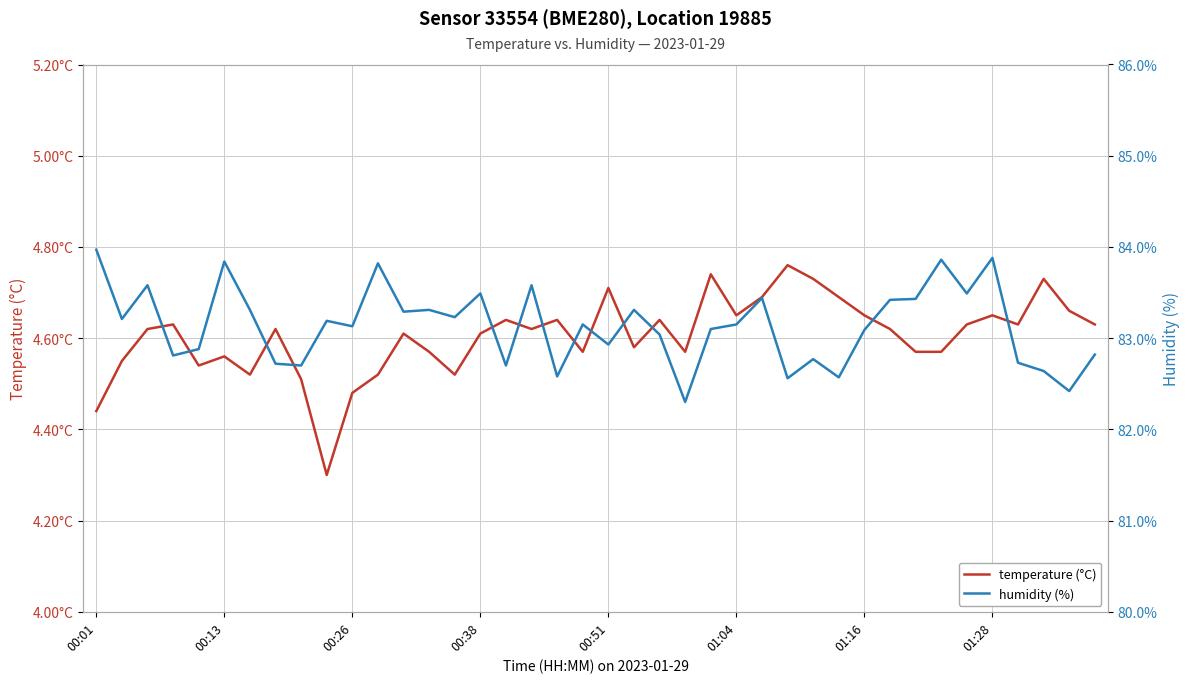

How many lines are shown in the chart?

2